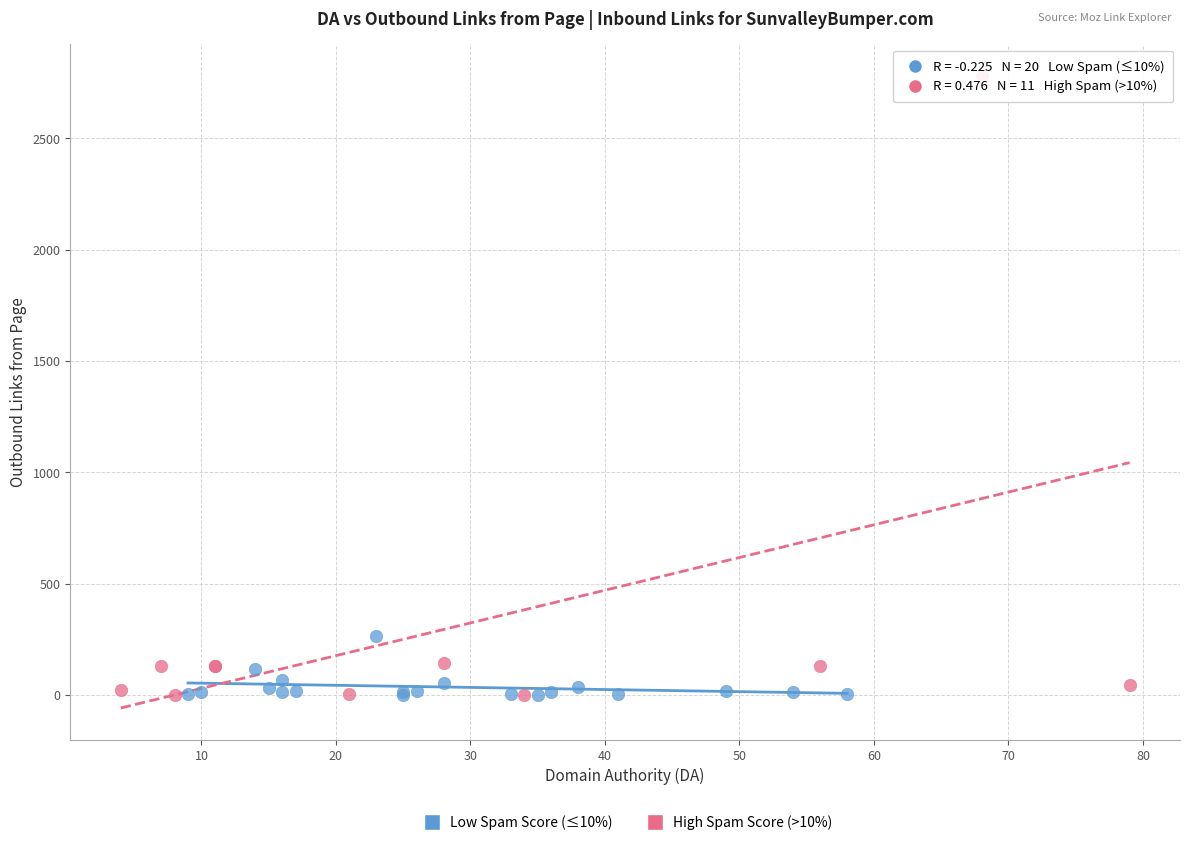

Which series reaches the maximum Y coordinate?

High Spam Score (>10%)